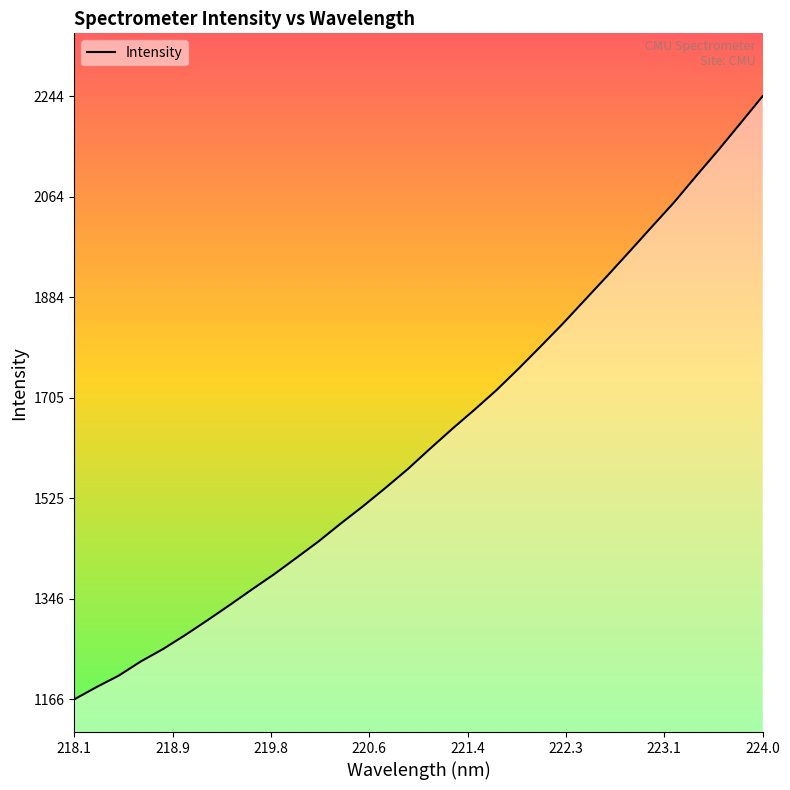

How many lines are shown in the chart?

1